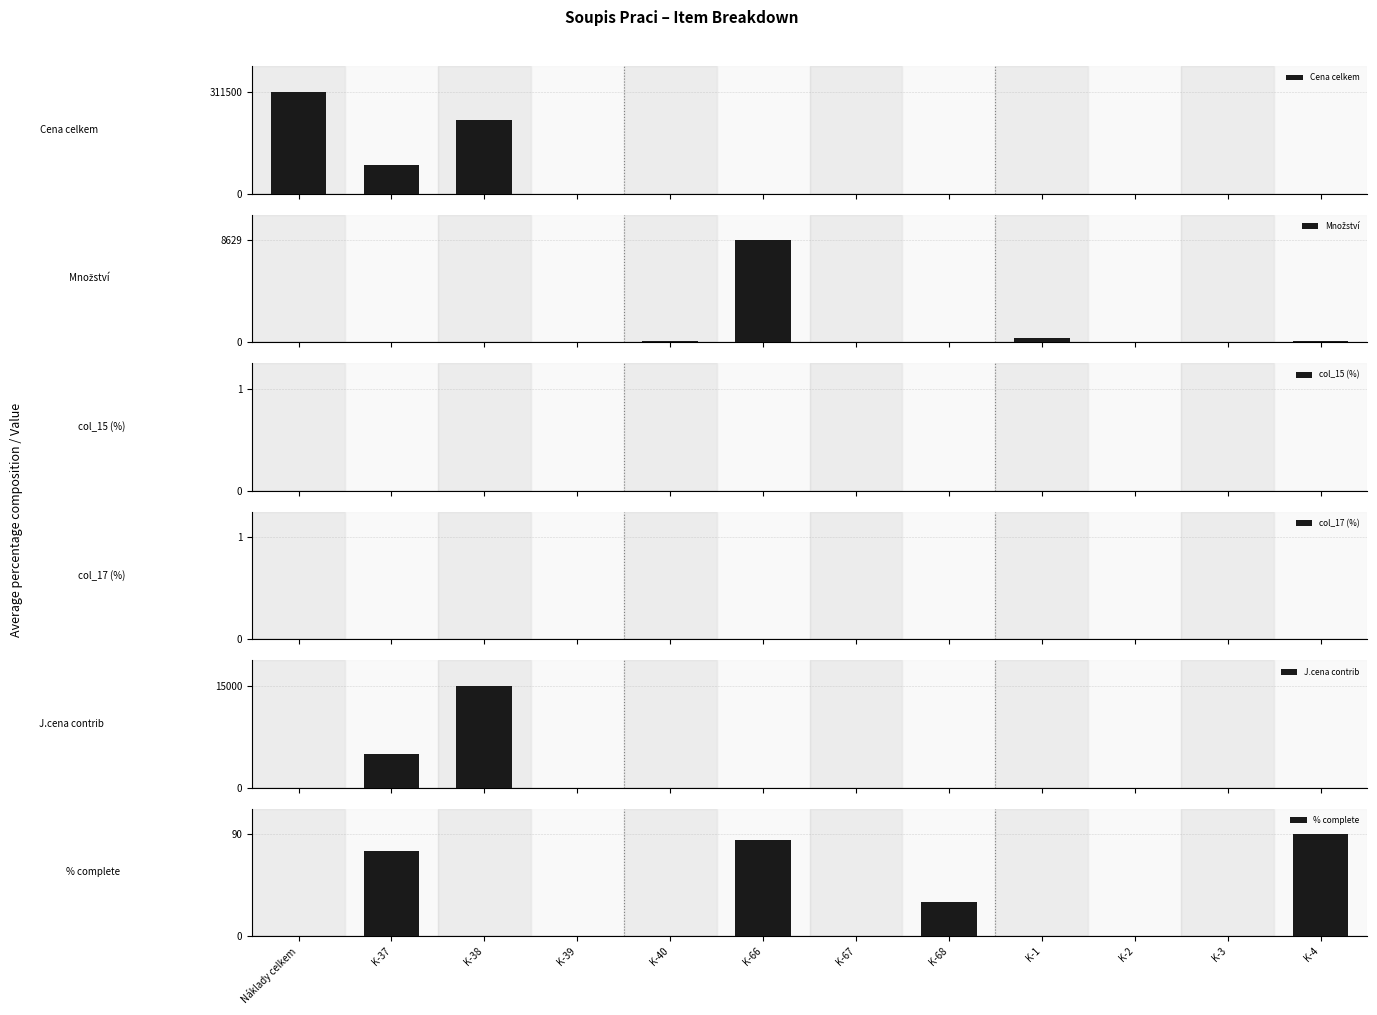

What is the difference between the J.cena contrib values at K-2 and K-38?

15000.0